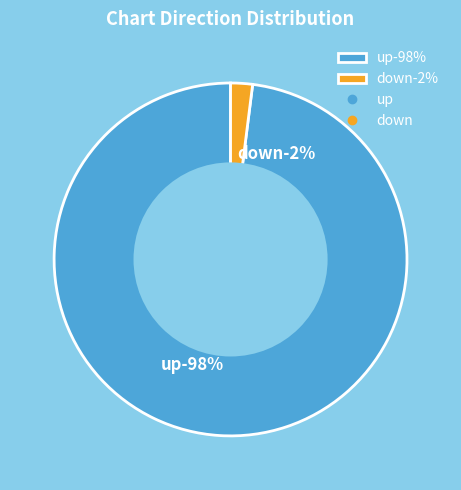

True or false: up accounts for 92% of the total.

False